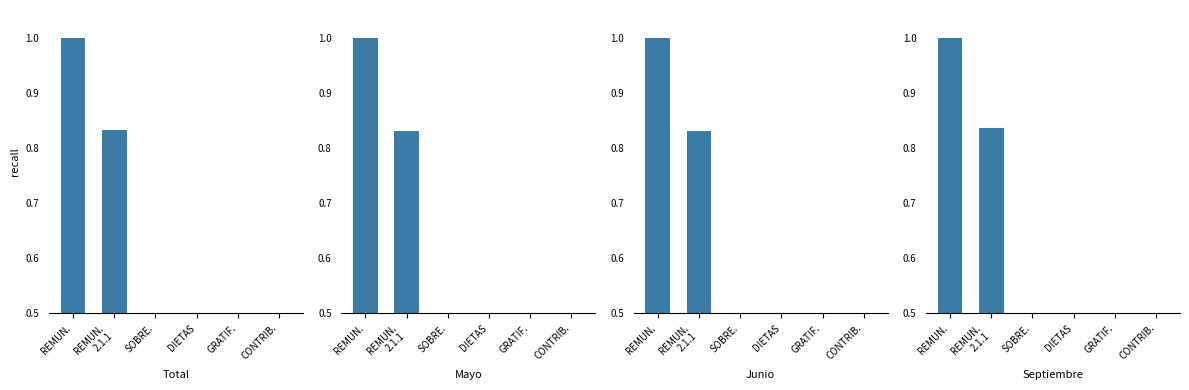

What is the total value across all series at CONTRIB.?

0.5